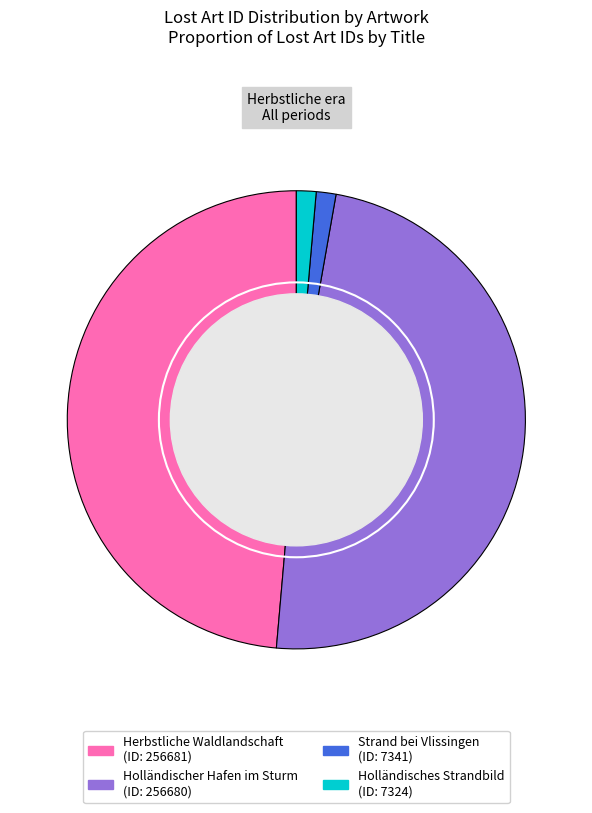

Does any single category account for the majority?

No